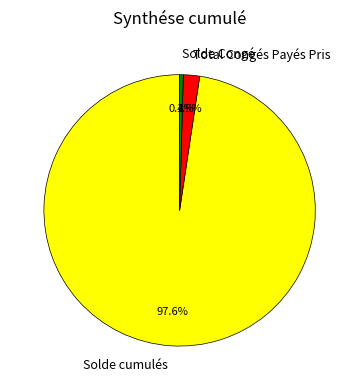

Is there a majority slice in this chart?

Yes